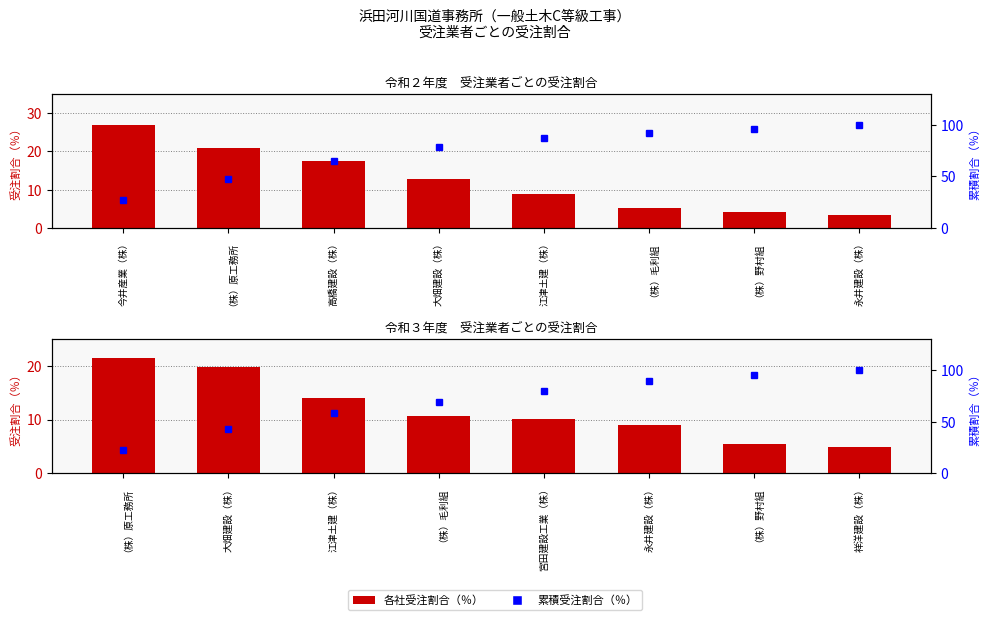

What is the value of the 令和２年度 受注割合（％） bar at the 8th from the left?

3.4